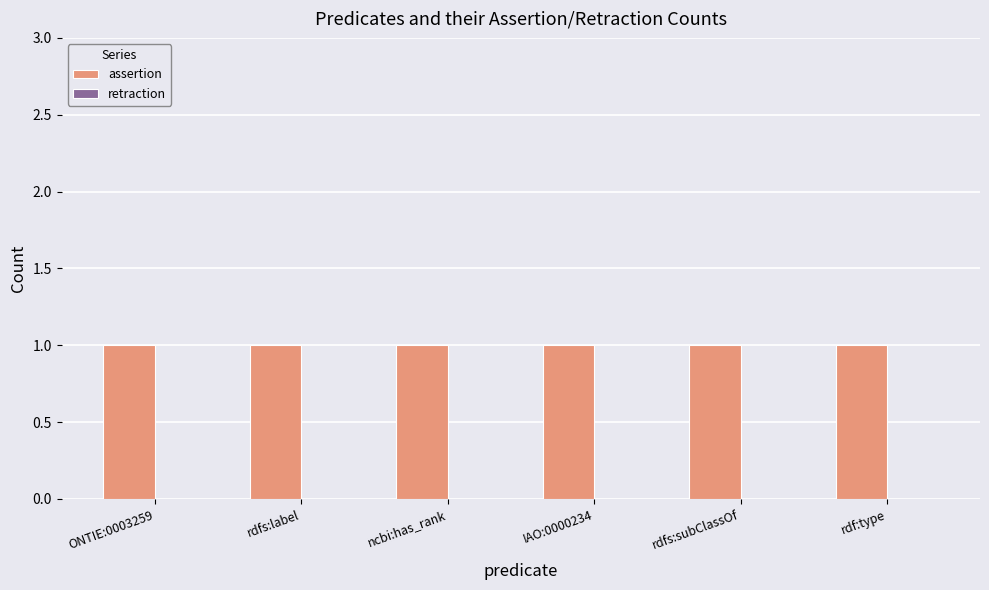

What is the value of the assertion bar at the 3rd from the left?

1